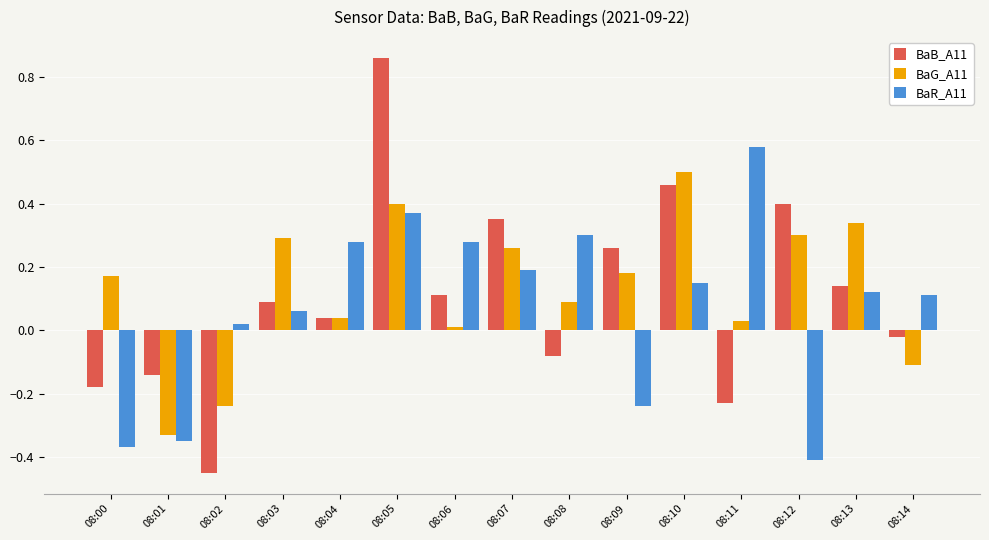

How many negative values does the BaB_A11 series have?

6